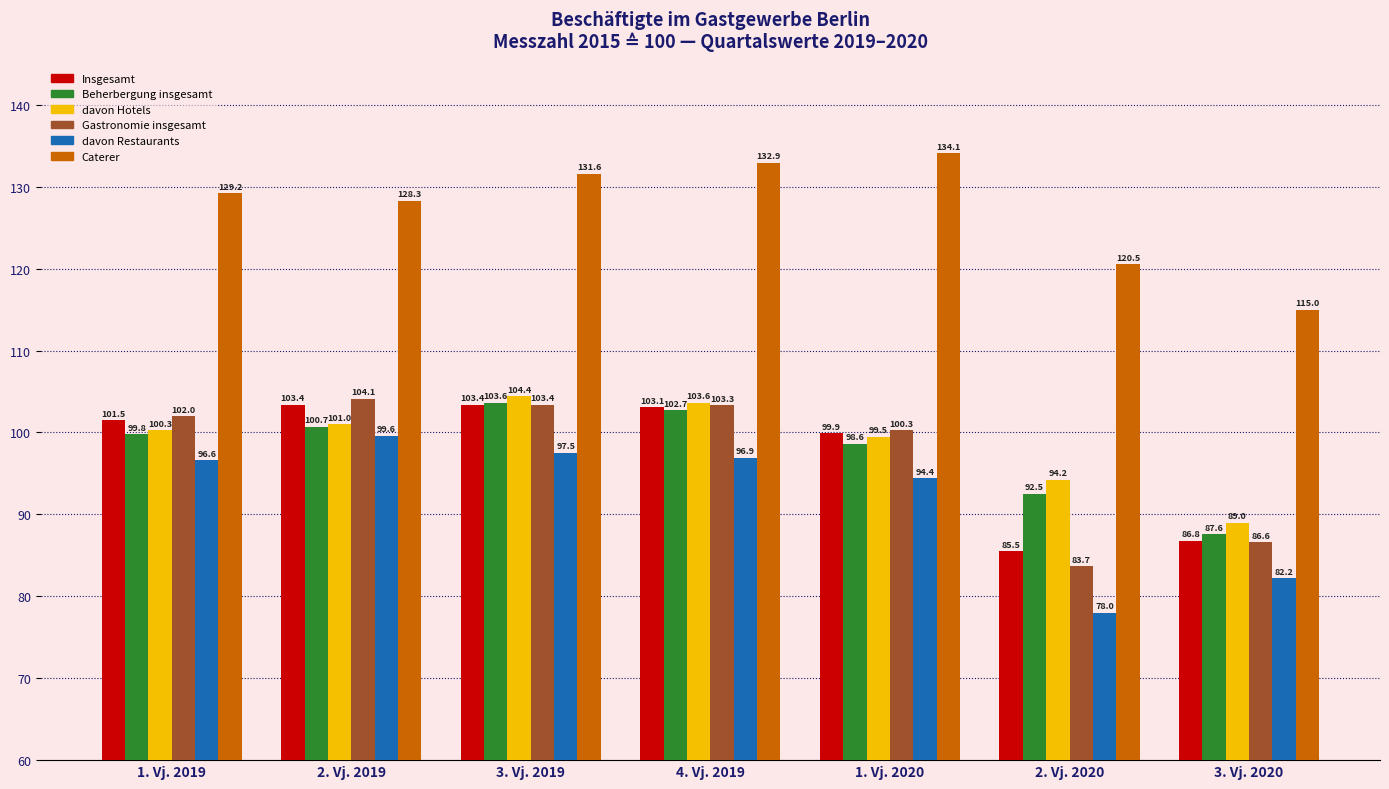

Is it true that davon Restaurants equals 96.9 at 4. Vj. 2019?

True